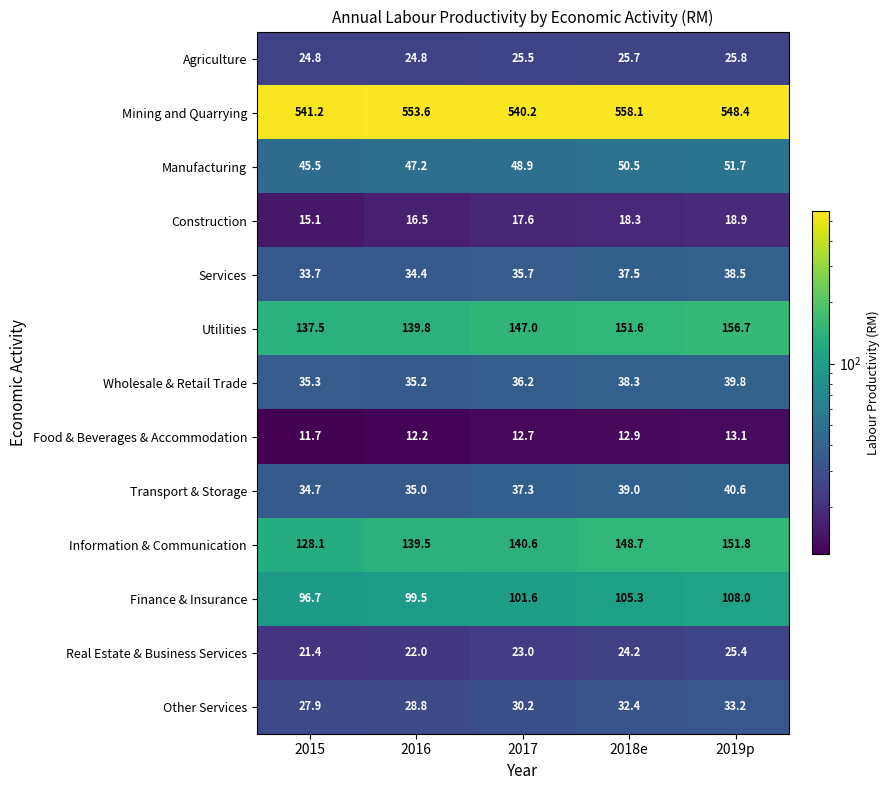

At 2015, list the series in order from smallest to largest.

Food & Beverages & Accommodation, Construction, Real Estate & Business Services, Agriculture, Other Services, Services, Transport & Storage, Wholesale & Retail Trade, Manufacturing, Finance & Insurance, Information & Communication, Utilities, Mining and Quarrying